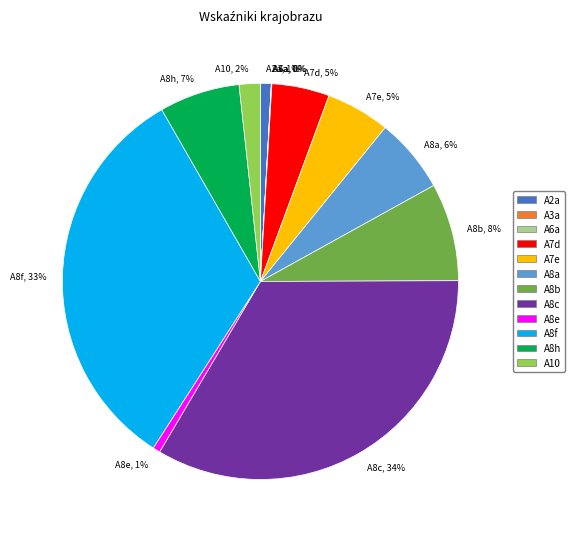

Is the sum of A8c, 34% and A7e, 5% greater than half?

No